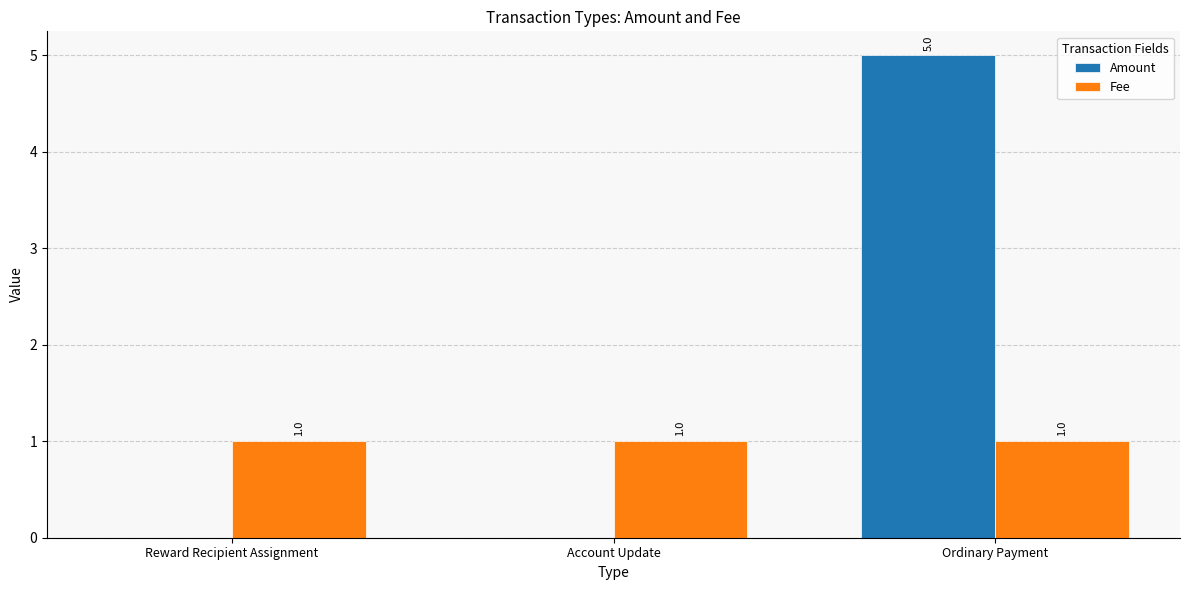

What is the sum of the Amount values at Ordinary Payment and Account Update?

5